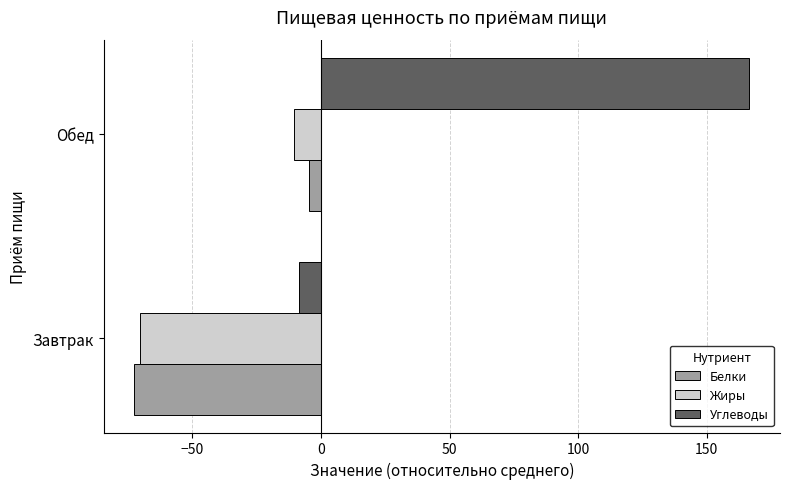

What is the average value of the Жиры series?

-40.5